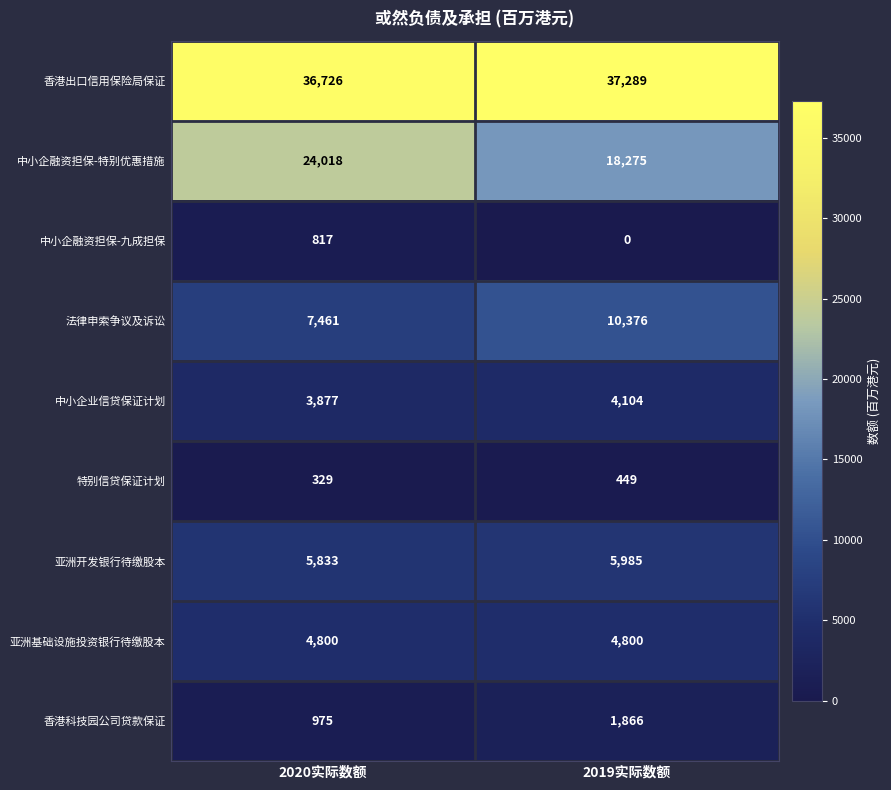

True or false: 亚洲基础设施投资银行待缴股本 has a value of 4800 at 2019实际数额.

True